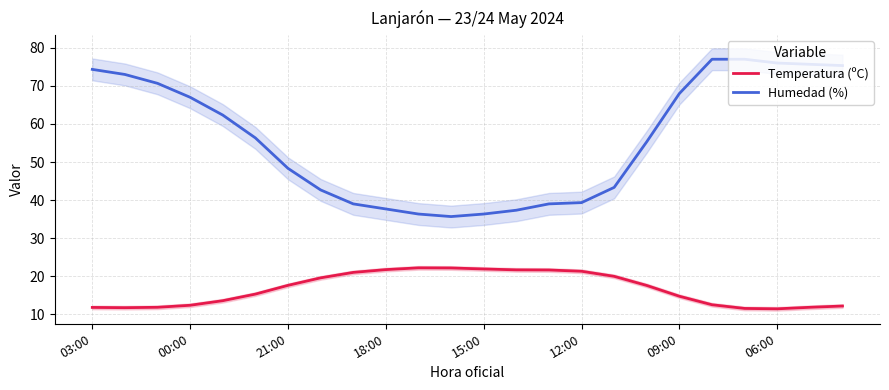

True or false: Temperatura (ºC) and Humedad (%) cross at least once.

False